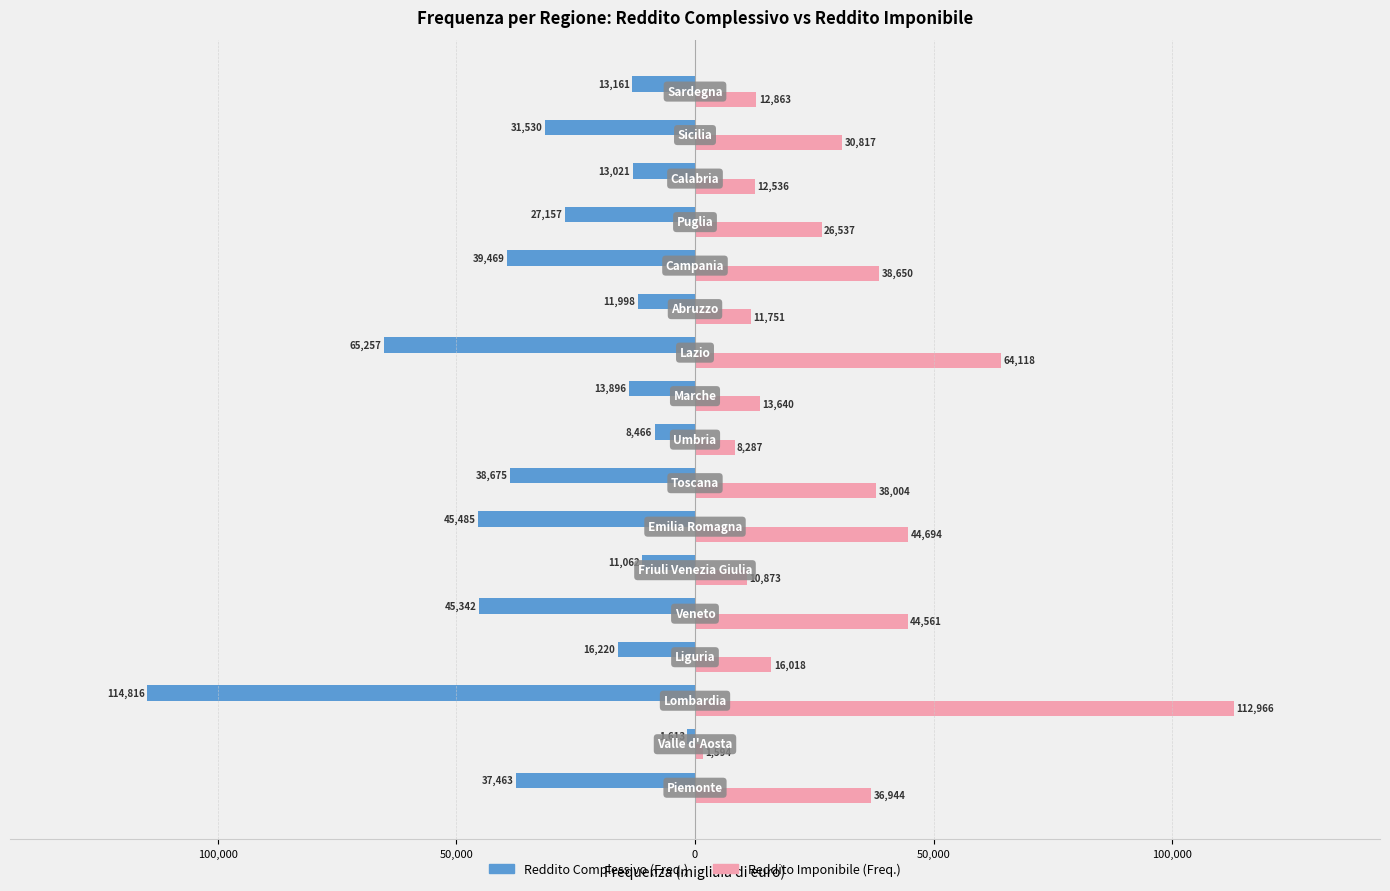

Reading right to left, extract all data points from this chart.

Frequenza (Reddito complessivo): -13161	-31530	-13021	-27157	-39469	-11998	-65257	-13896	-8466	-38675	-45485	-11062	-45342	-16220	-114816	-1613	-37463
Frequenza (Reddito imponibile): 12863	30817	12536	26537	38650	11751	64118	13640	8287	38004	44694	10873	44561	16018	112966	1594	36944